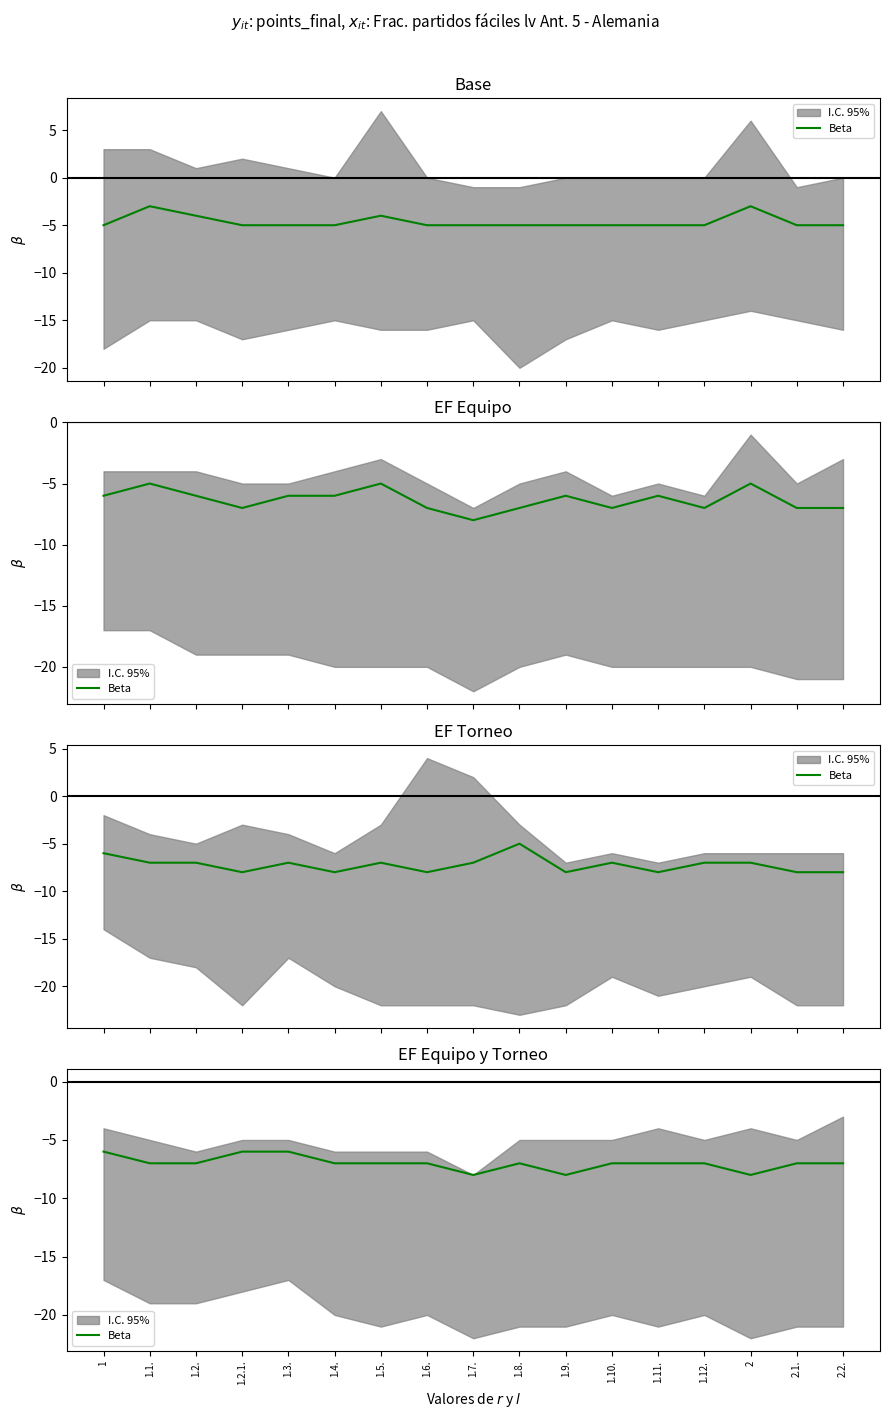

What is the value of the 7th point from the left?

-7